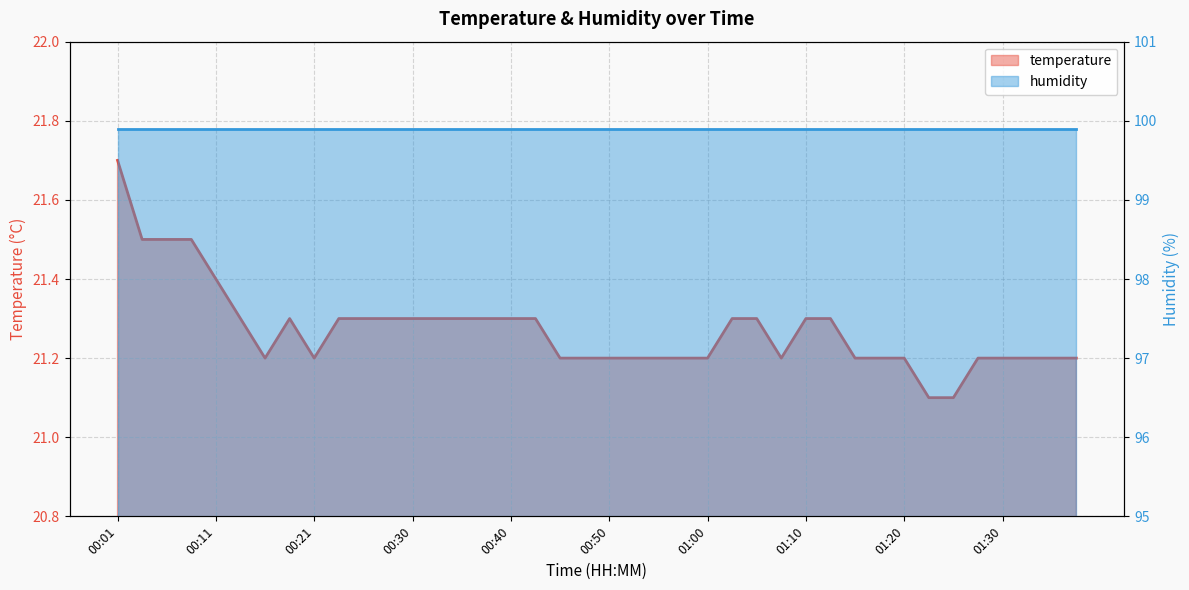

Where is the data nearest to the value 21?

01:23